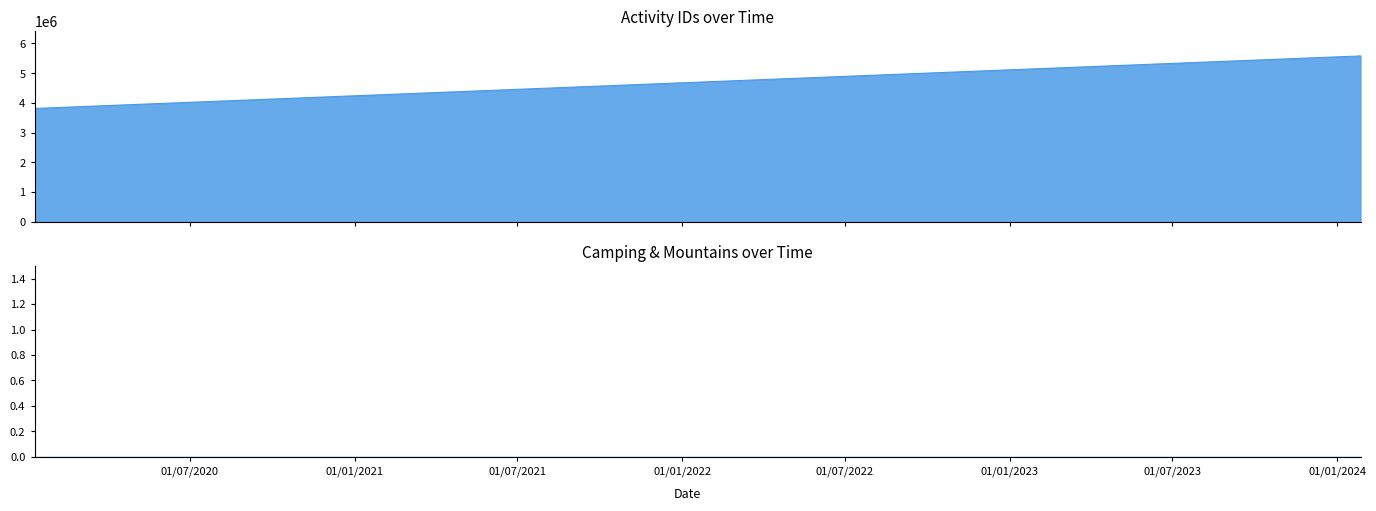

What is the label of the 2nd point from the left?

17/01/2024